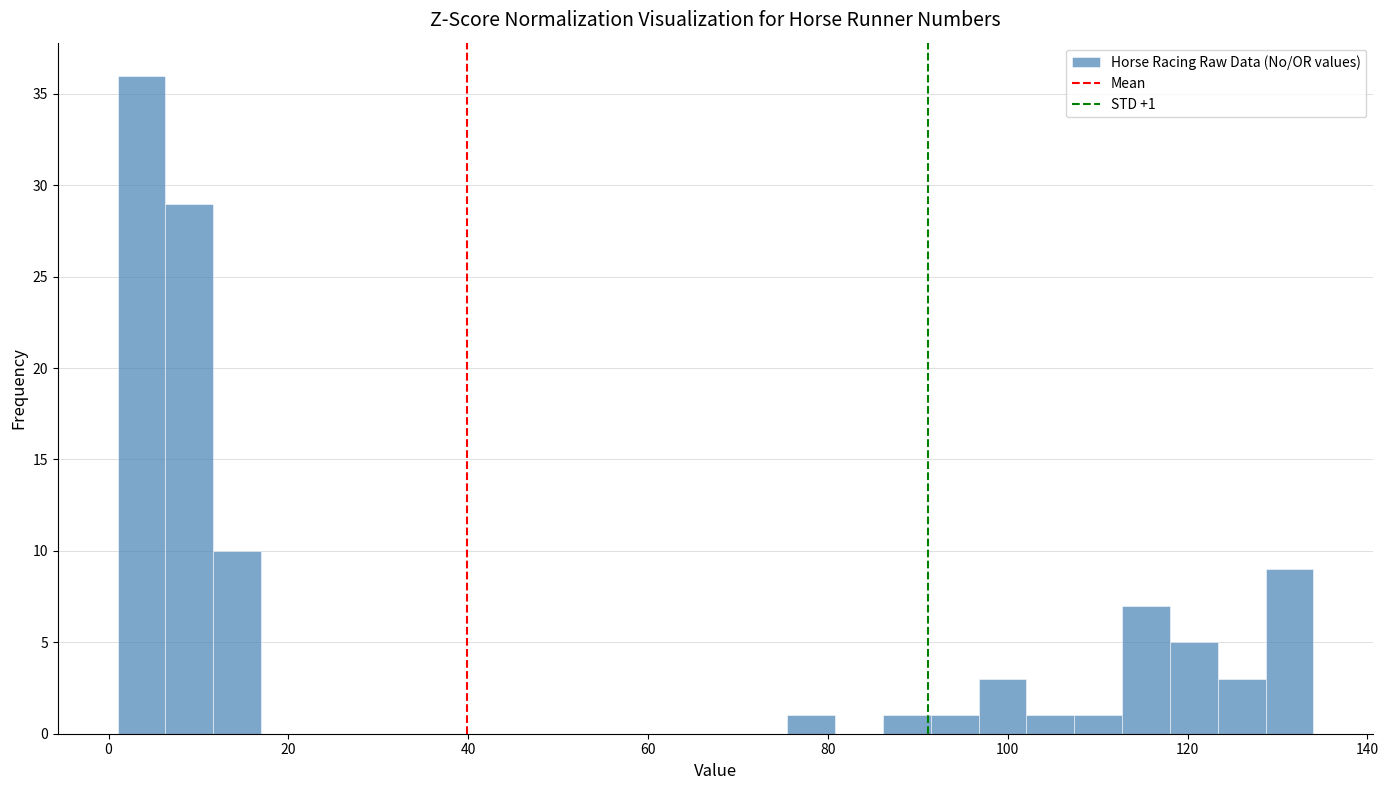

Around what value on the x-axis is the tallest bar? Give the approximate position of its centre, as read against the axis.

4